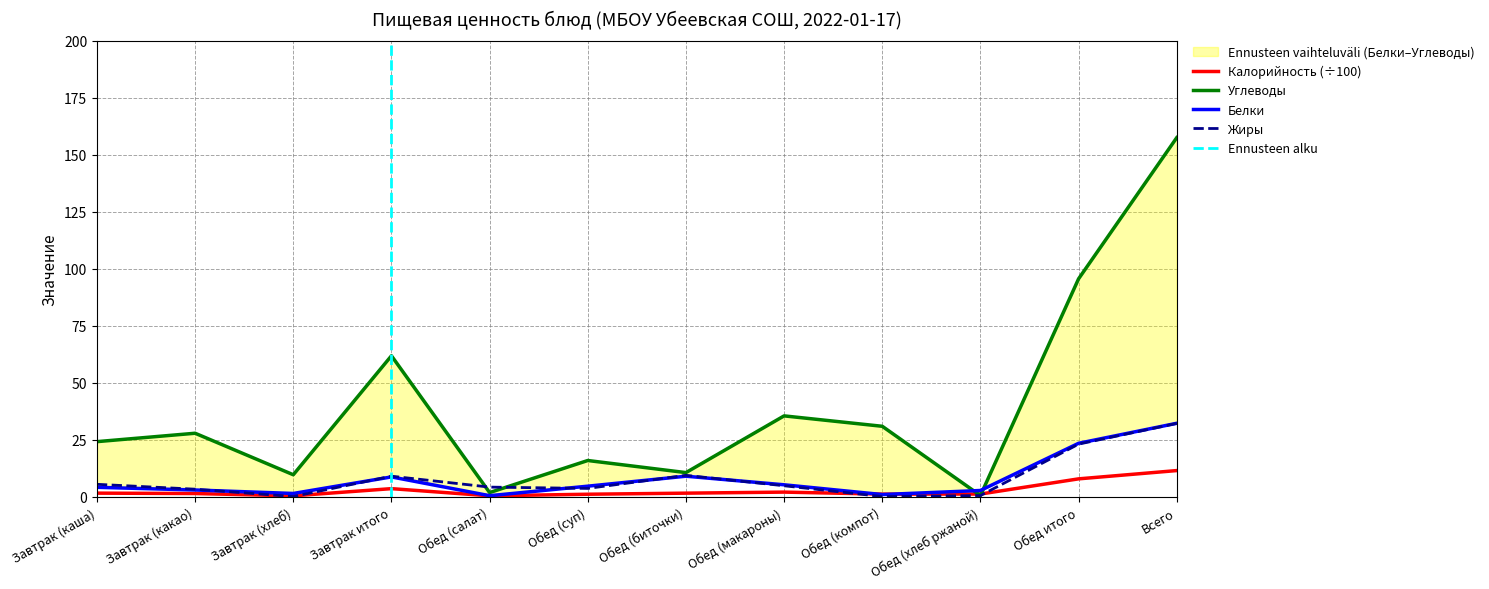

At which label does Белки first exceed 4?

Завтрак (каша)